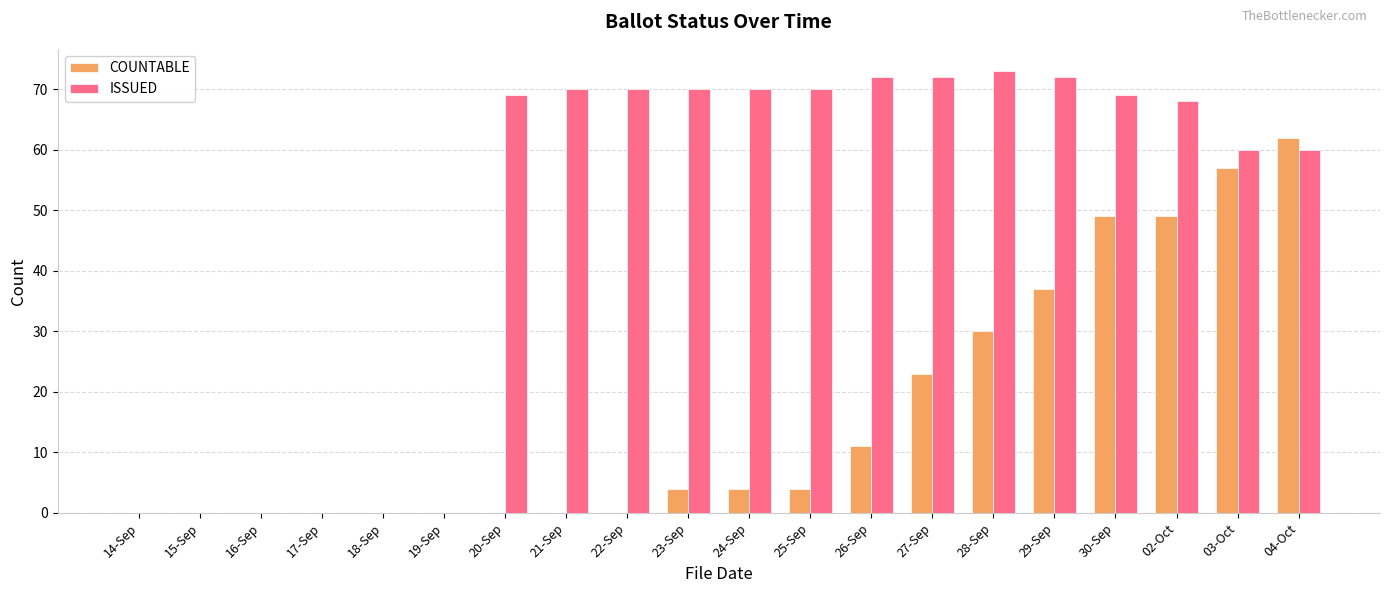

Reading left to right, extract all data points from this chart.

COUNTABLE: 0	0	0	0	0	0	0	0	0	4	4	4	11	23	30	37	49	49	57	62
ISSUED: 0	0	0	0	0	0	69	70	70	70	70	70	72	72	73	72	69	68	60	60